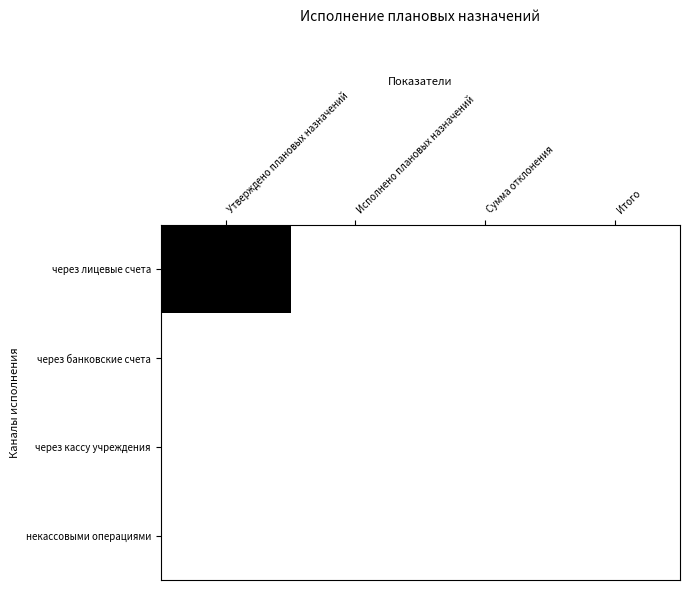

Reading left to right, extract all data points from this chart.

через лицевые счета: Утверждено плановых назначений=663044.3	Исполнено плановых назначений=0.0	Сумма отклонения=0.0	Итого=0.0
через банковские счета: Утверждено плановых назначений=0.0	Исполнено плановых назначений=0.0	Сумма отклонения=0.0	Итого=0.0
через кассу учреждения: Утверждено плановых назначений=0.0	Исполнено плановых назначений=0.0	Сумма отклонения=0.0	Итого=0.0
некассовыми операциями: Утверждено плановых назначений=0.0	Исполнено плановых назначений=0.0	Сумма отклонения=0.0	Итого=0.0